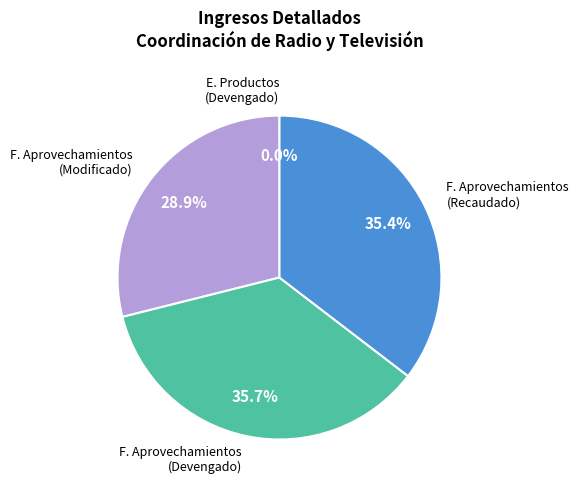

Is there any slice that represents more than half of the pie?

No